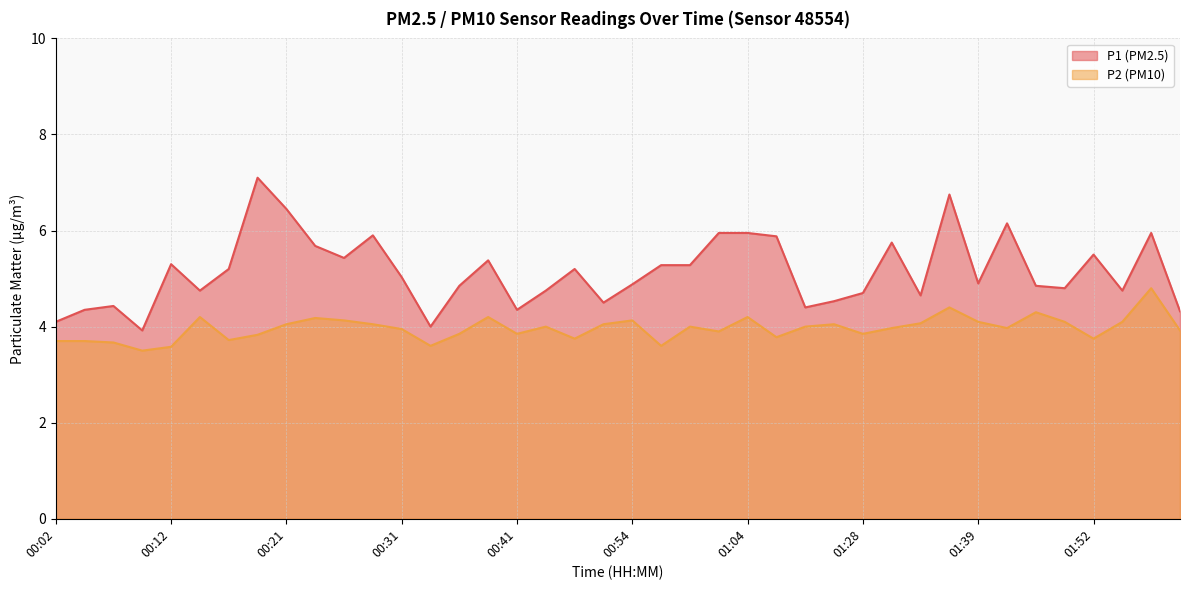

Where is P1 nearest to the value 5?

00:31